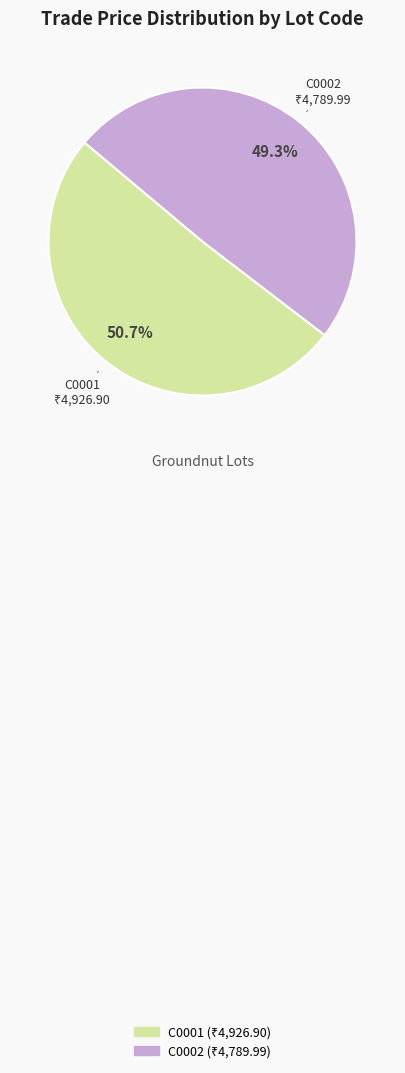

Count the number of slices in the pie.

2